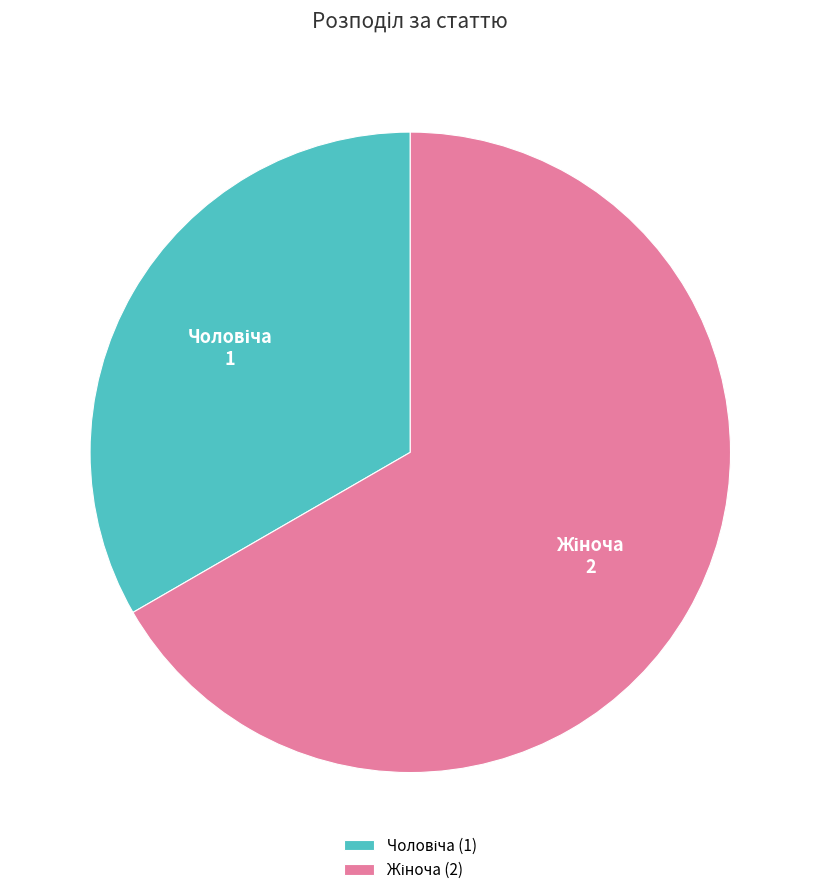

Is there a majority slice in this chart?

Yes